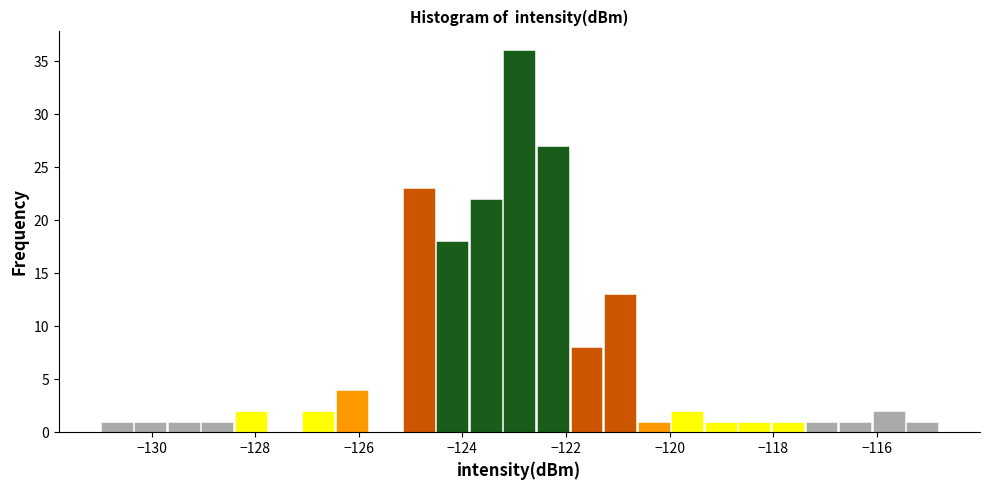

Around what value on the x-axis is the tallest bar? Give the approximate position of its centre, as read against the axis.

-122.8